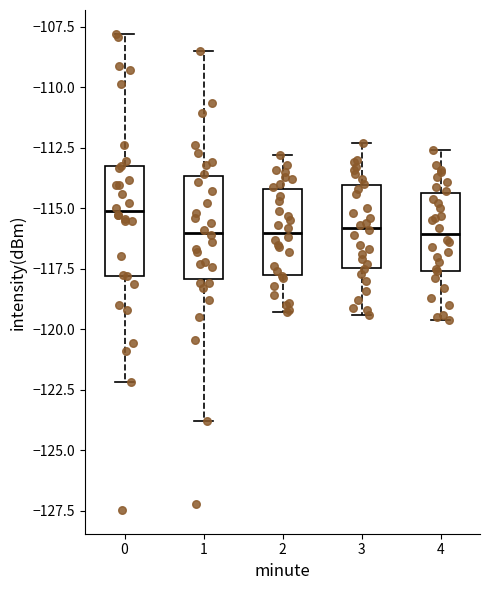

Where is the lower edge of the box at x = 1 on the y-axis? The values are not printed on the chart, so give them approximately, as read against the axis.

-118.0